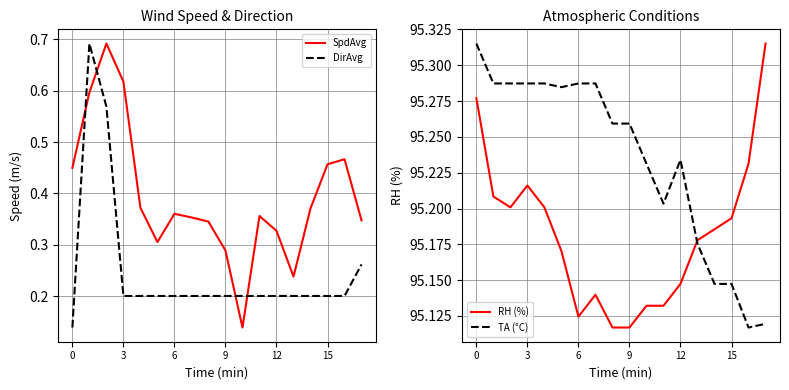

Which category has the lowest value across all series?

10